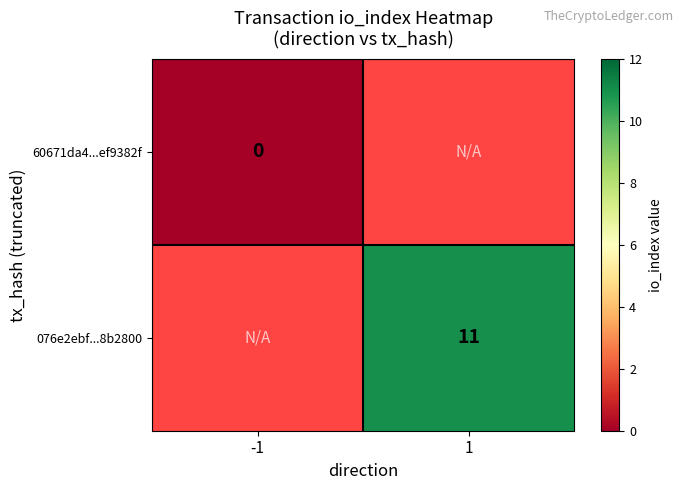

The 076e2ebf...8b2800 series shows 11 at 1. True or false?

True